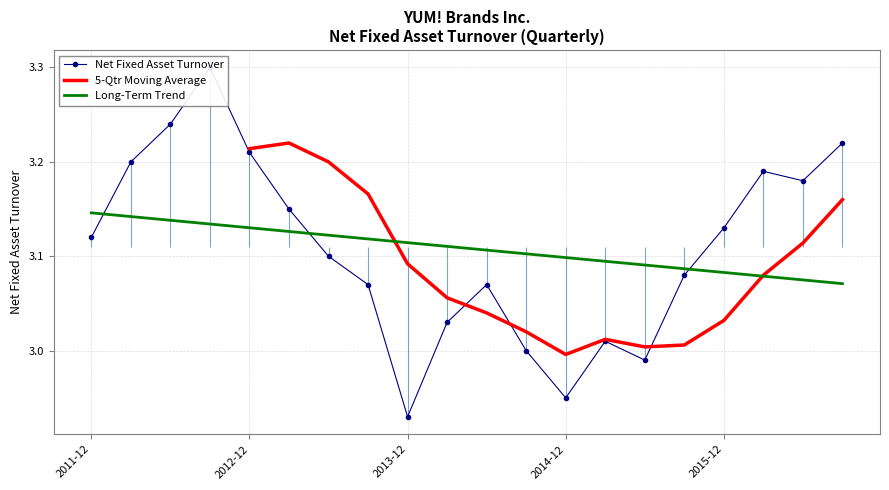

The chart shows a value of 3.2 at 2016-09-03. True or false?

True